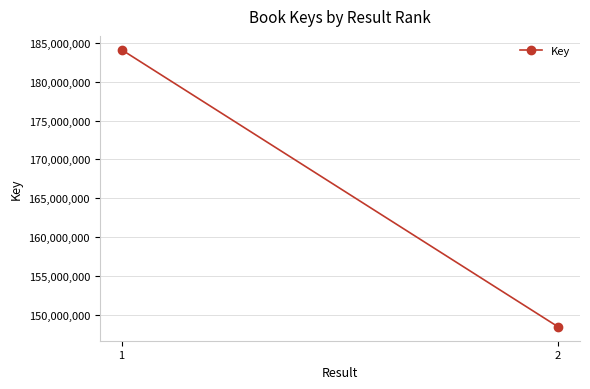

Which category has the lowest value across all series?

2